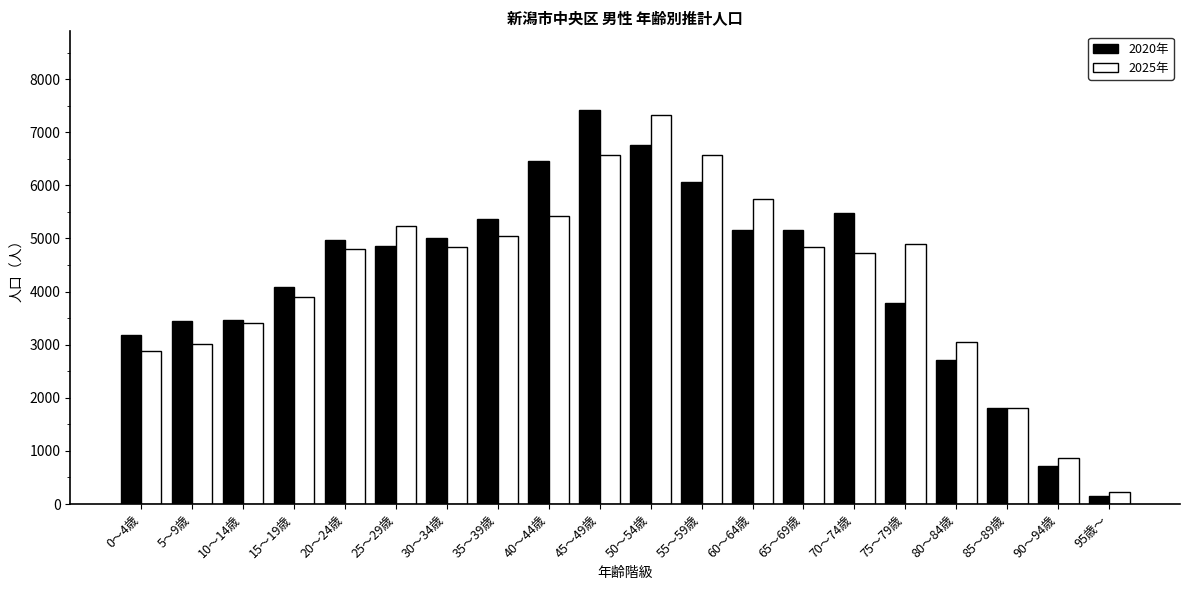

What is the sum of all 2020年 values?

86046